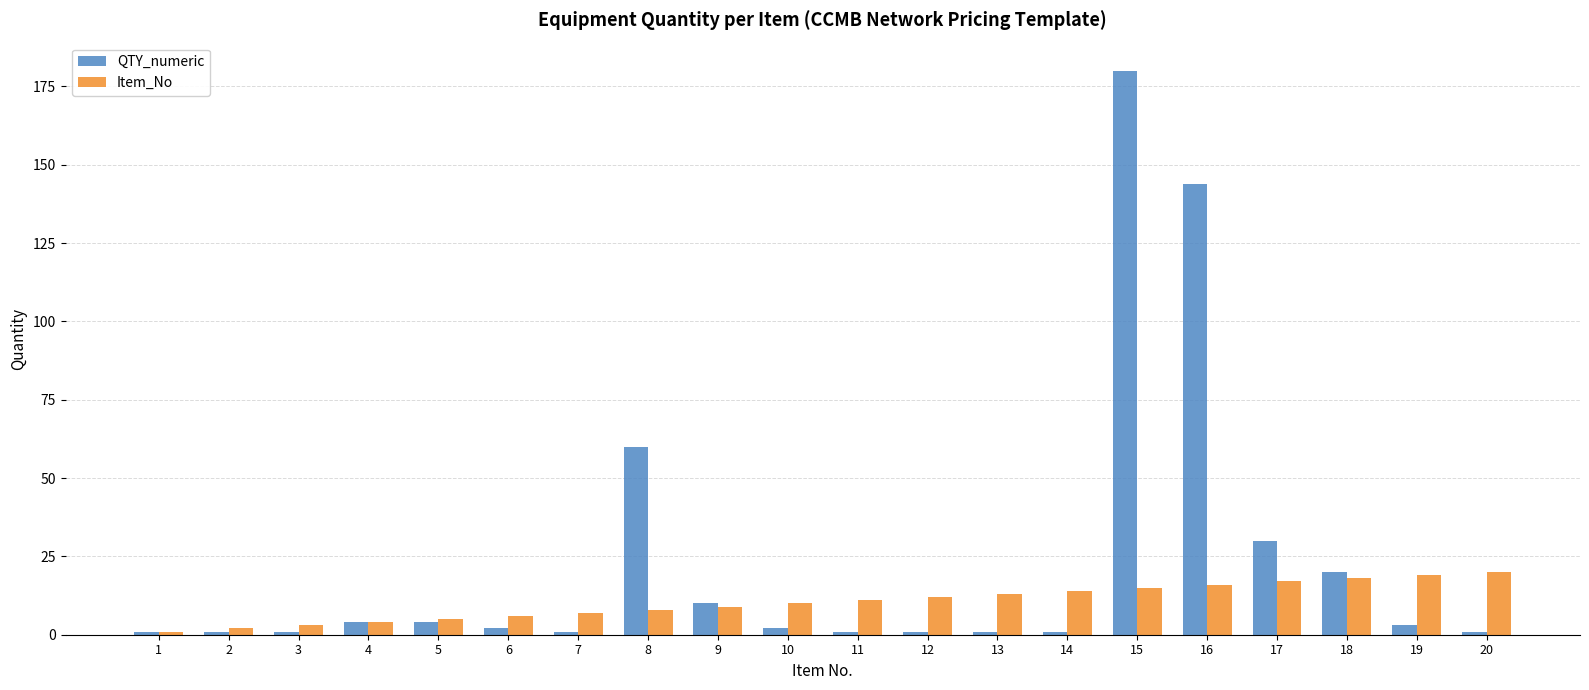

True or false: Item_No has a value of 17 at 17.

True